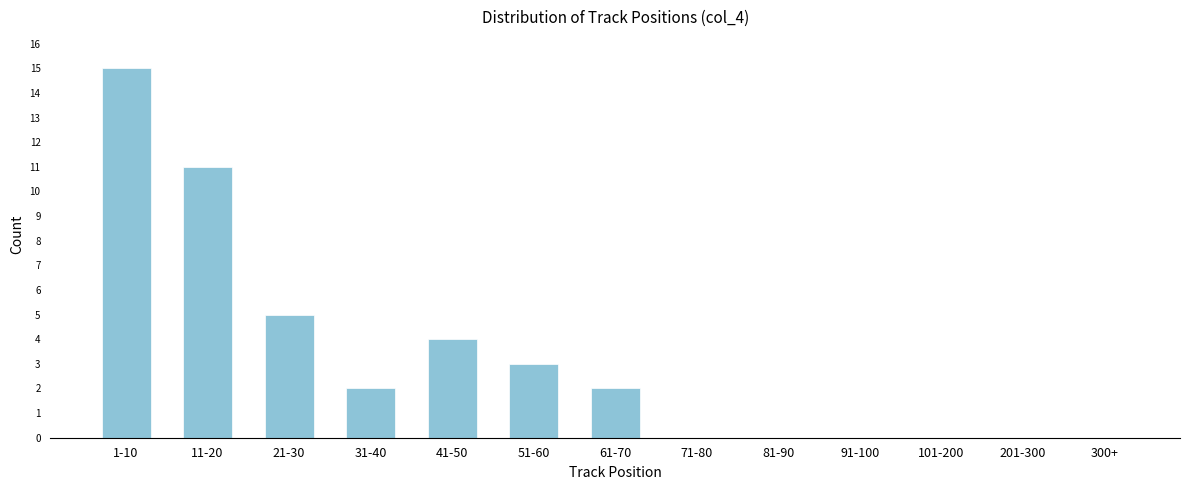

Which label corresponds to the largest value in the chart?

1-10